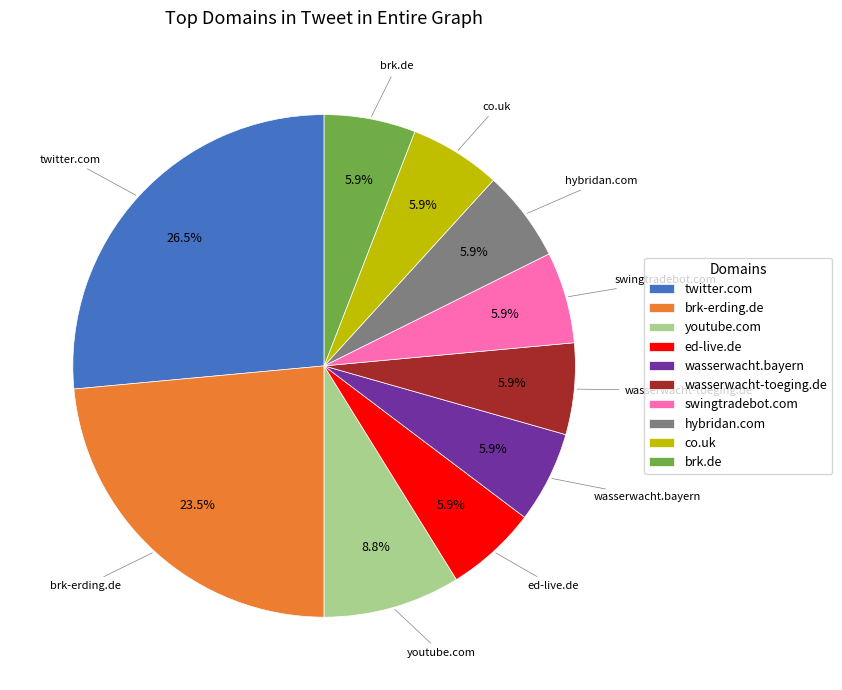

What portion of the pie excludes swingtradebot.com?

94.1%